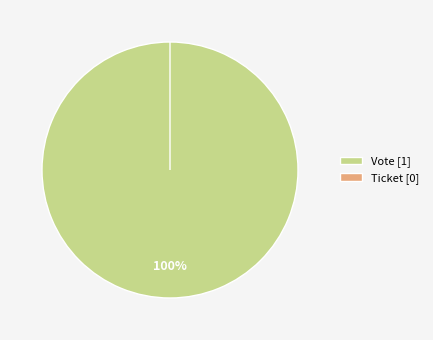

What is the majority slice?

Vote